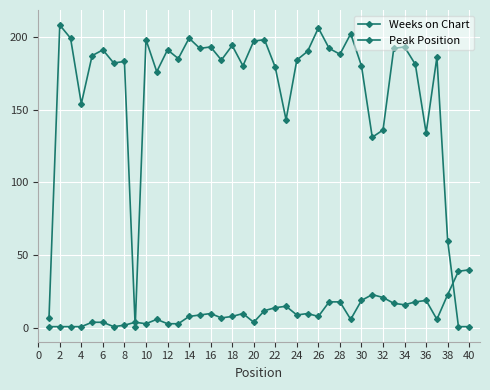

Is this an area chart (filled region under the line)?

No